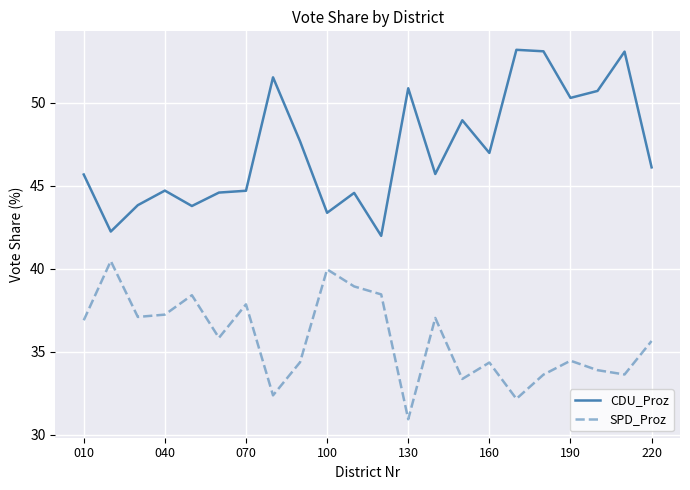

What is the difference between the maximum and minimum values in the CDU_Proz series?

11.2